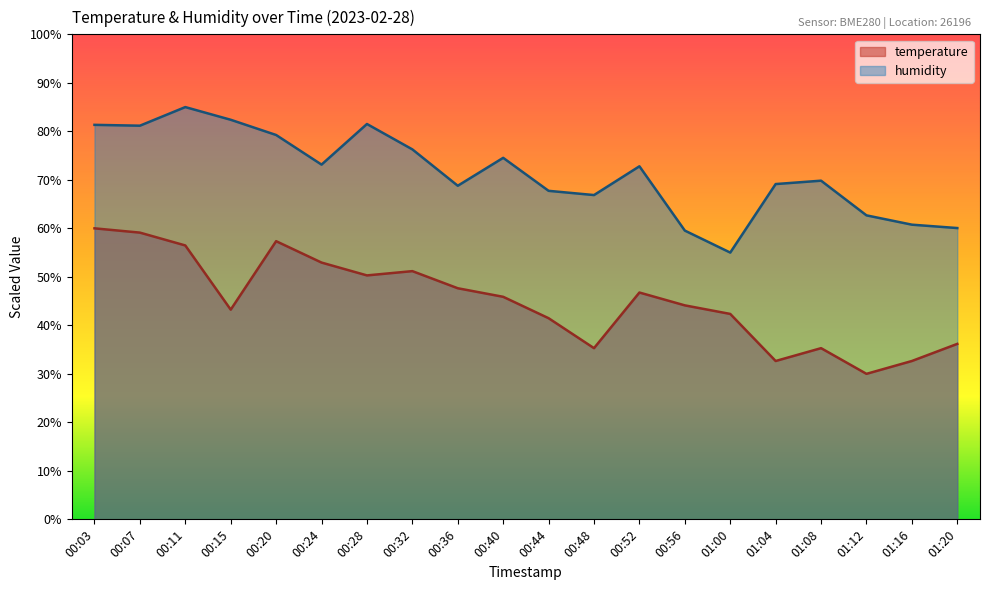

Is it true that humidity equals 146.4 at 00:28?

False